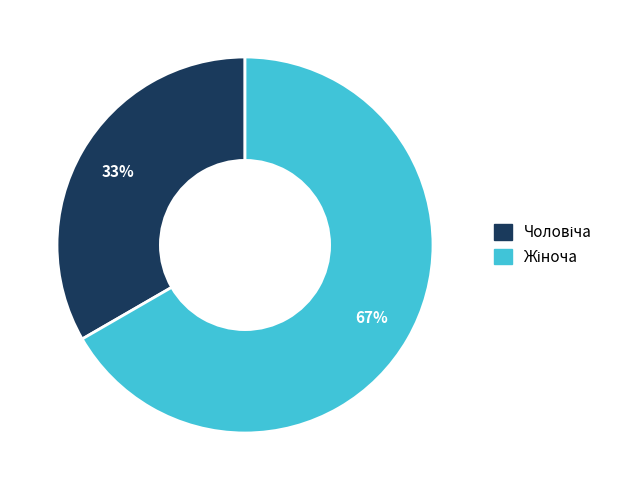

Is there any slice that represents more than half of the pie?

Yes